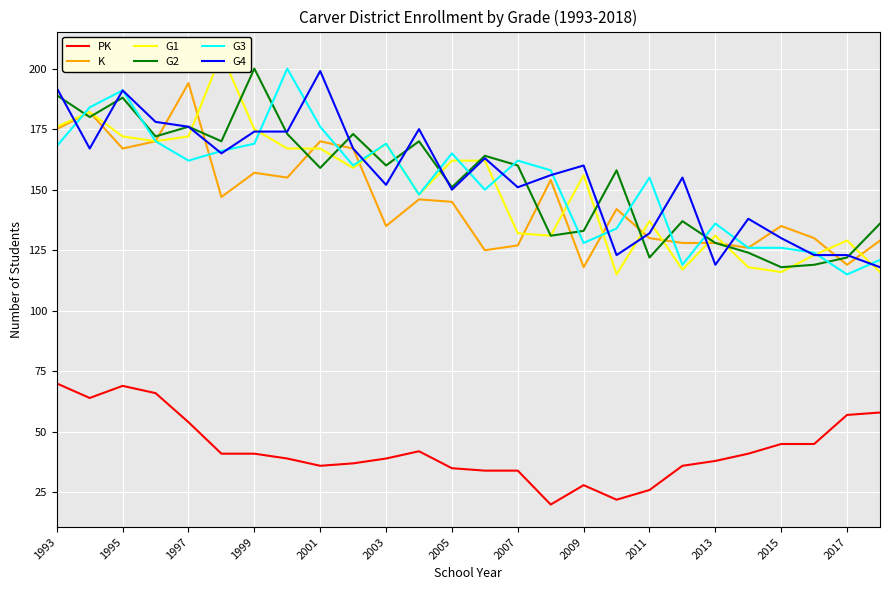

What is the difference between the maximum and second lowest values in the G1 series?

90